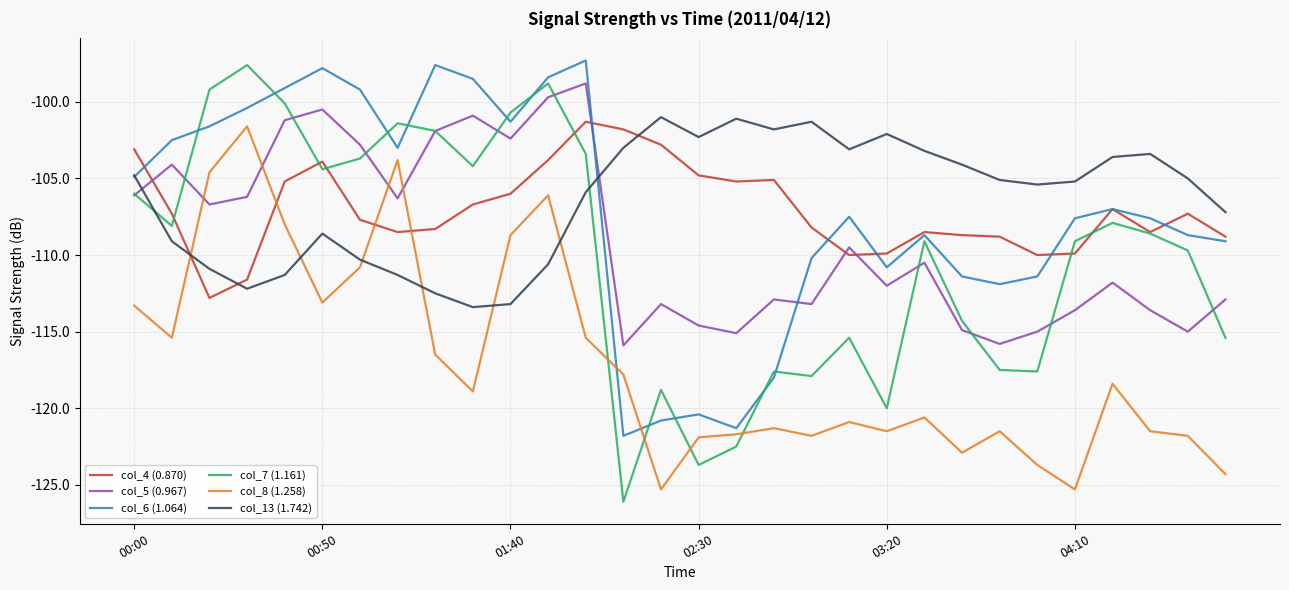

What is the smallest value displayed?

-126.1